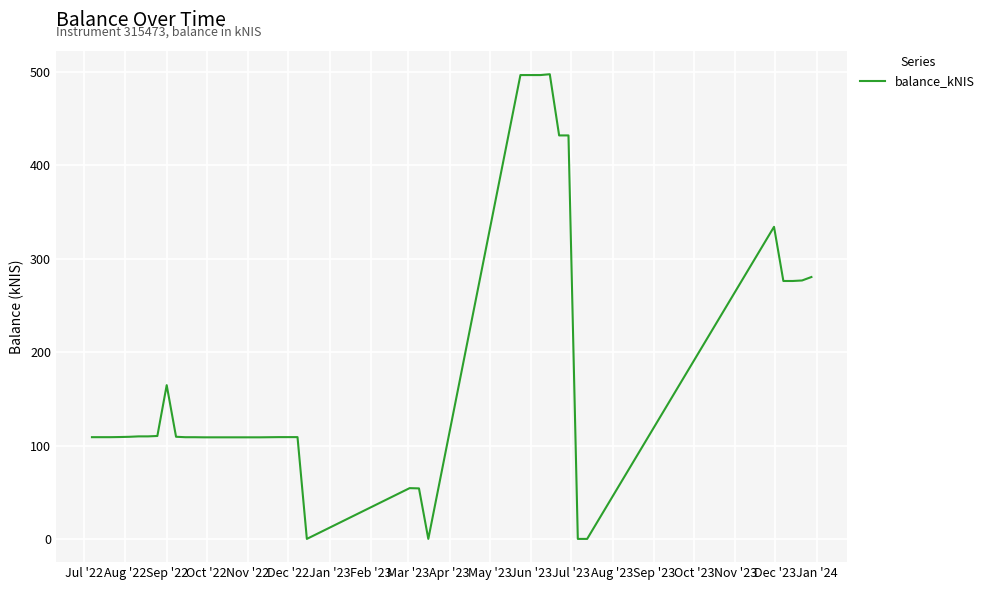

Count the number of values greater than 109.

21